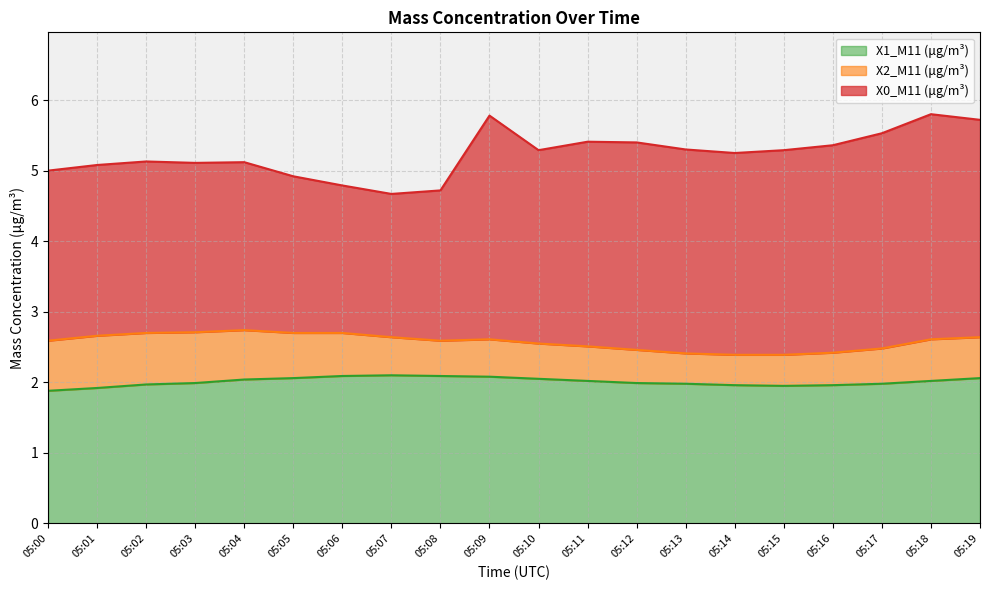

True or false: X0_M11 (μg/m³) and X1_M11 (μg/m³) cross at least once.

False